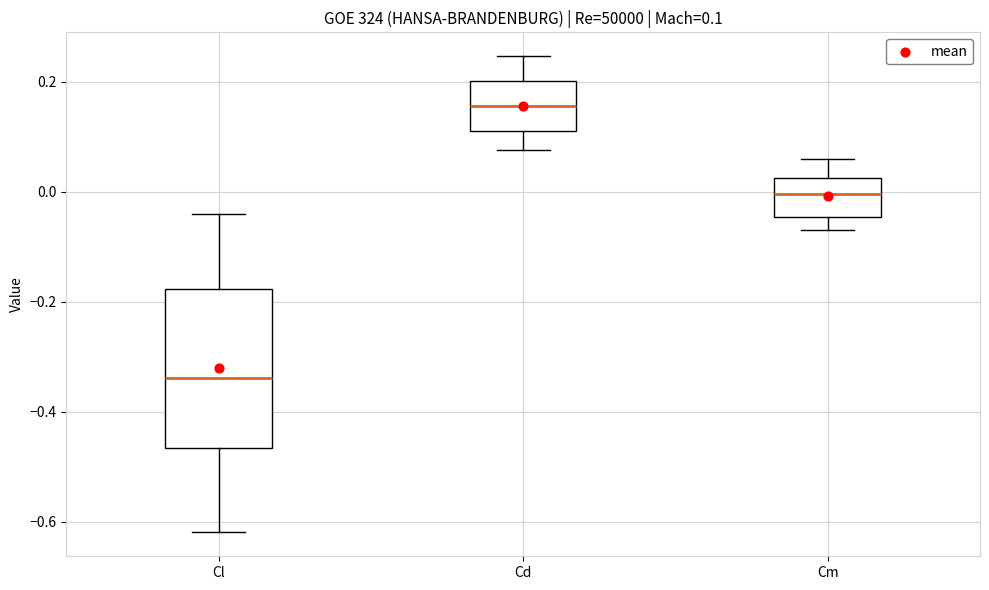

Which box's median line is the lowest?

Cl